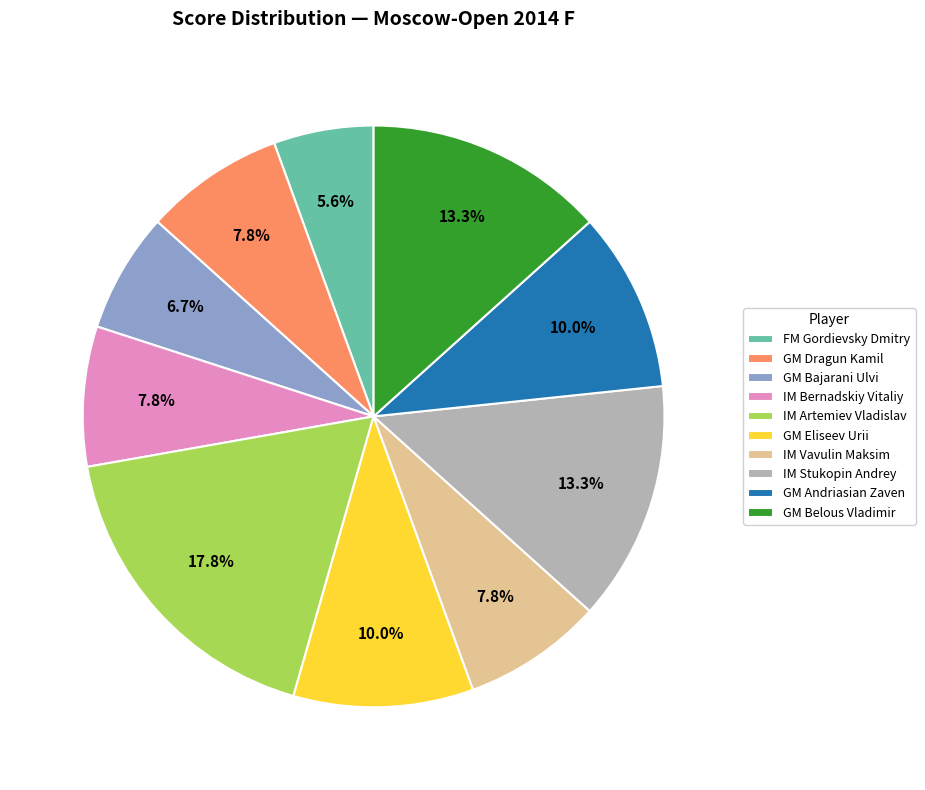

Is there a majority slice in this chart?

No